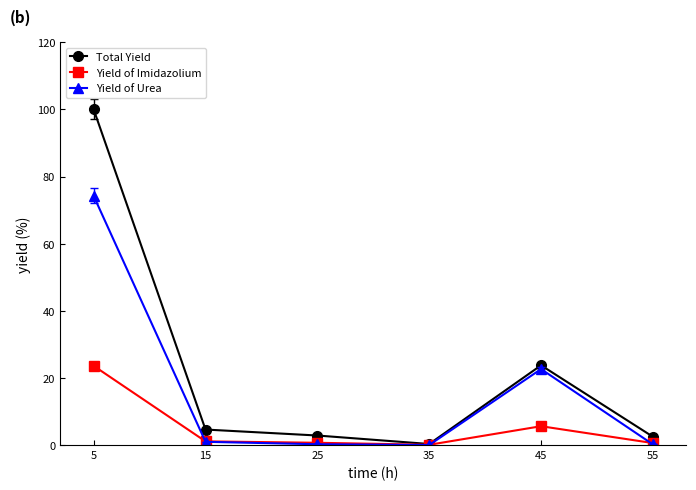

Count the number of categories in the chart.

6